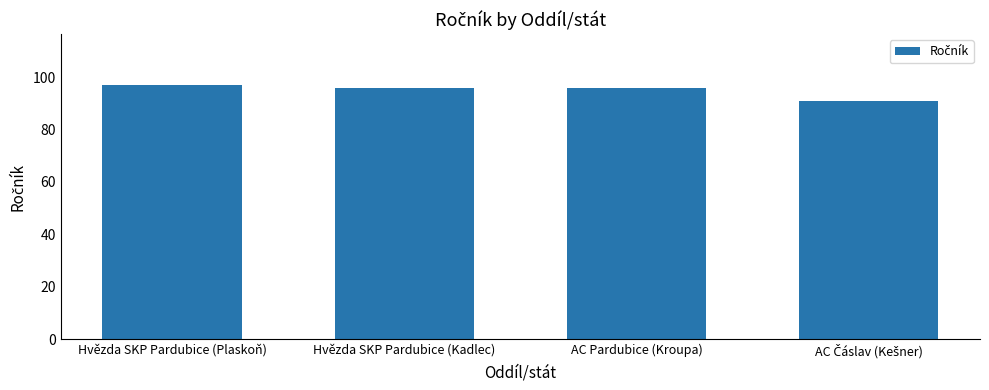

Where does the data first go above 96?

Hvězda SKP Pardubice (Plaskoň)